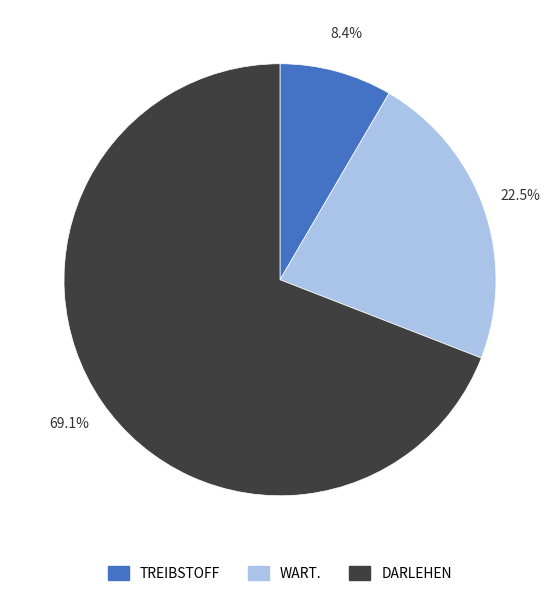

How many segments does this pie chart have?

3